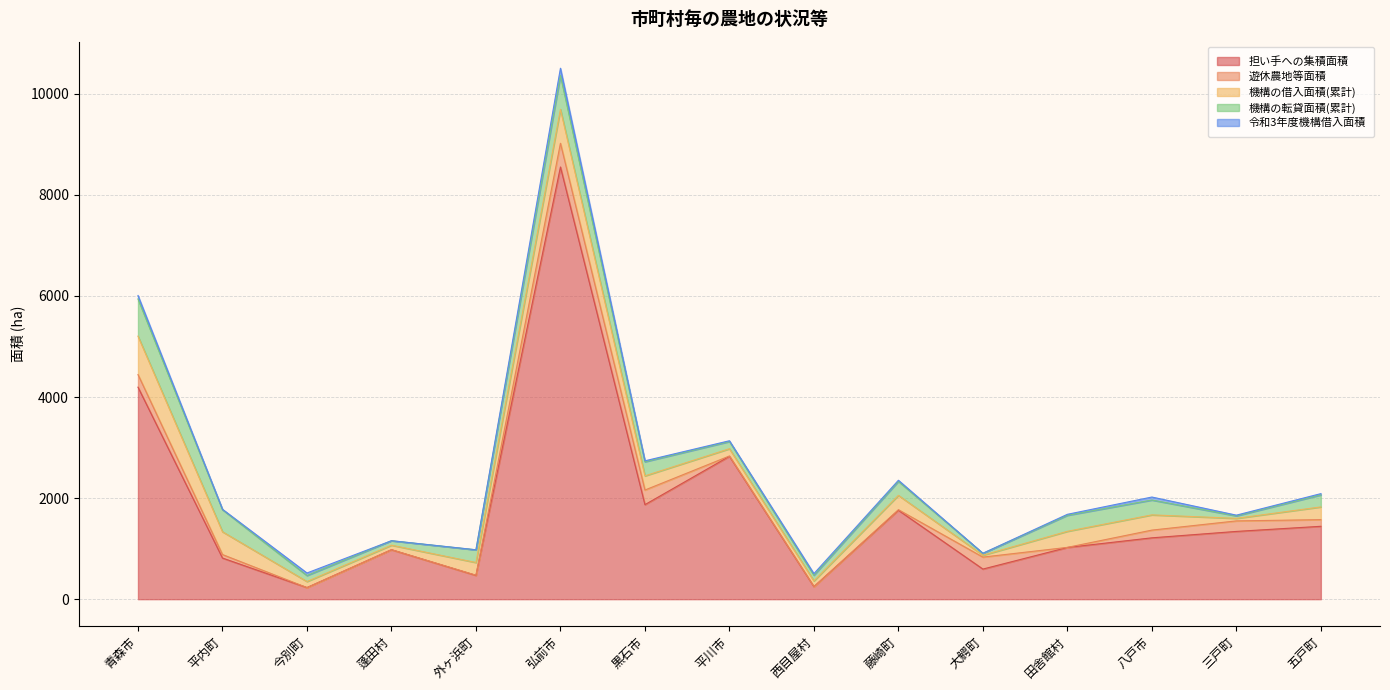

True or false: 令和3年度機構借入面積 has a value of 43.3 at 五戸町.

False